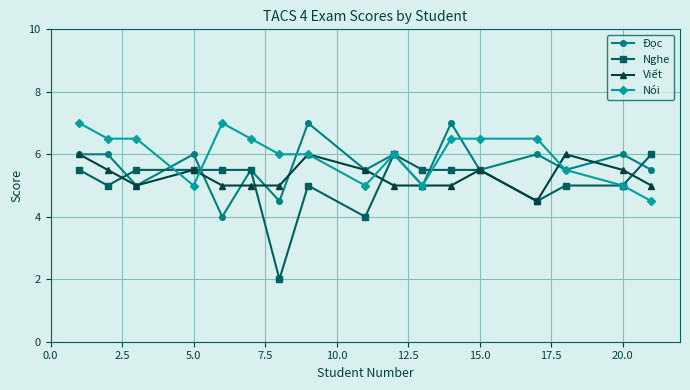

Which series has the largest range (max minus min)?

Nghe